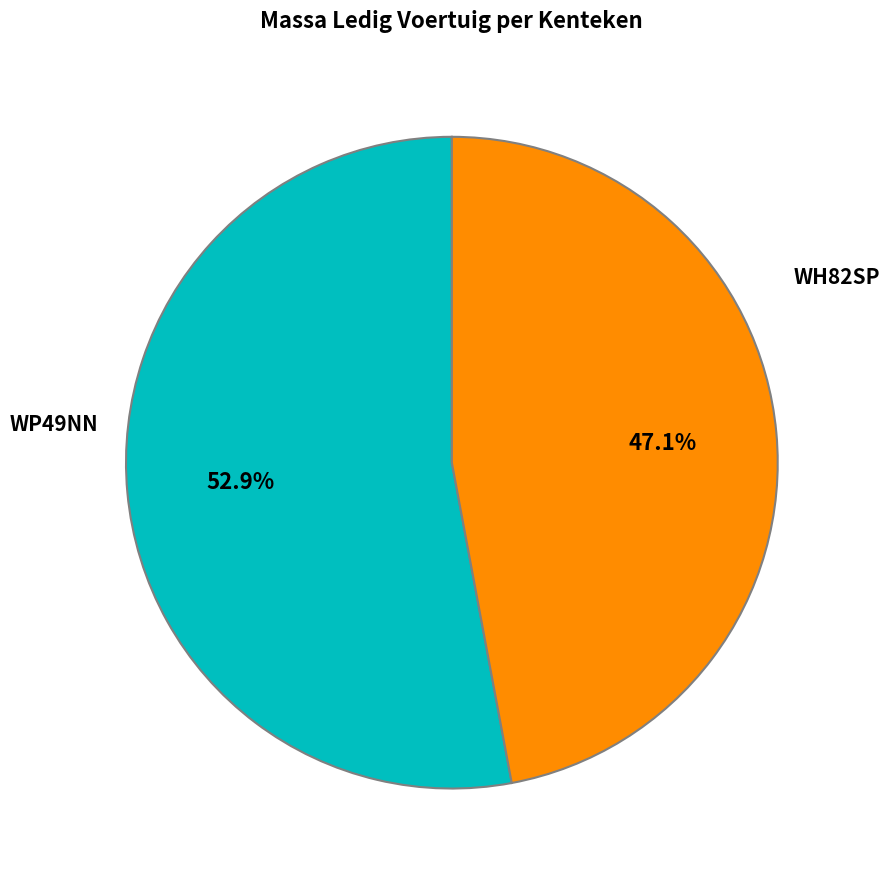

Is there a majority slice in this chart?

Yes